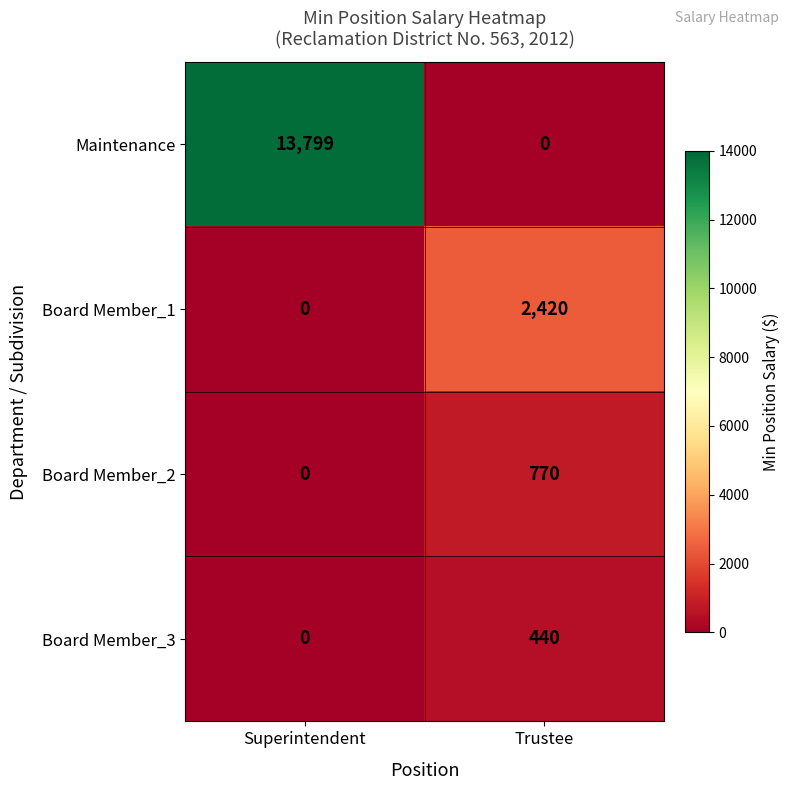

What is the greatest value displayed?

13799